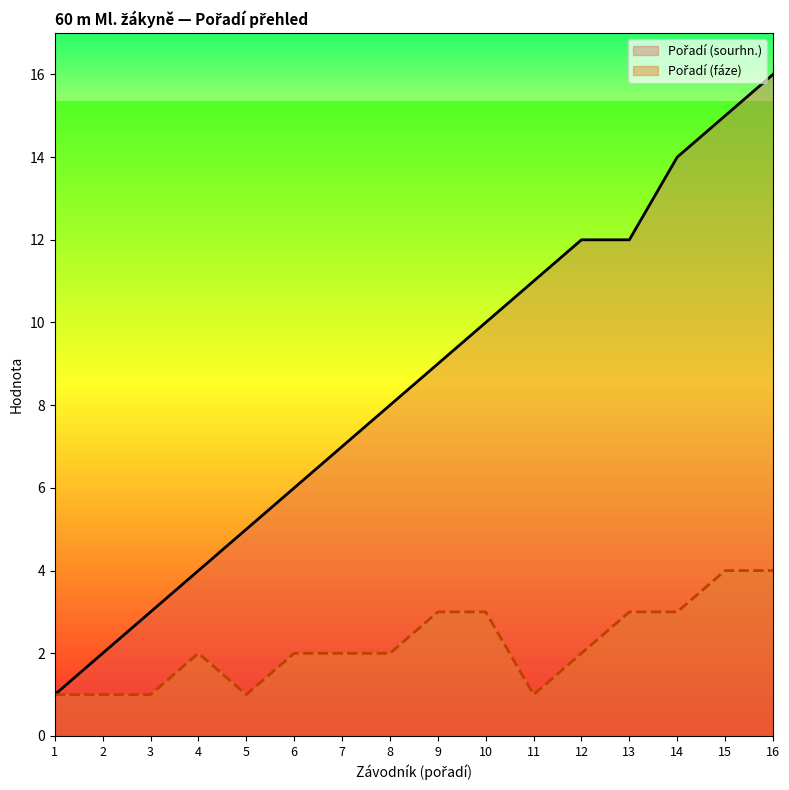

Reading right to left, transcribe all the data shown in this chart.

Pořadí (sourhn.): 16	15	14	12	12	11	10	9	8	7	6	5	4	3	2	1
Pořadí (fáze): 4	4	3	3	2	1	3	3	2	2	2	1	2	1	1	1